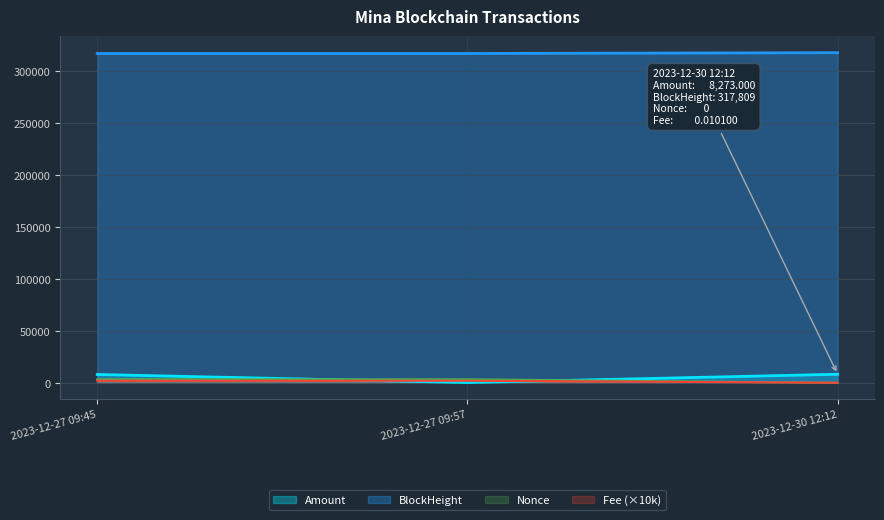

What are all the series names shown in the legend?

Amount, BlockHeight, Nonce, Fee (×10k)